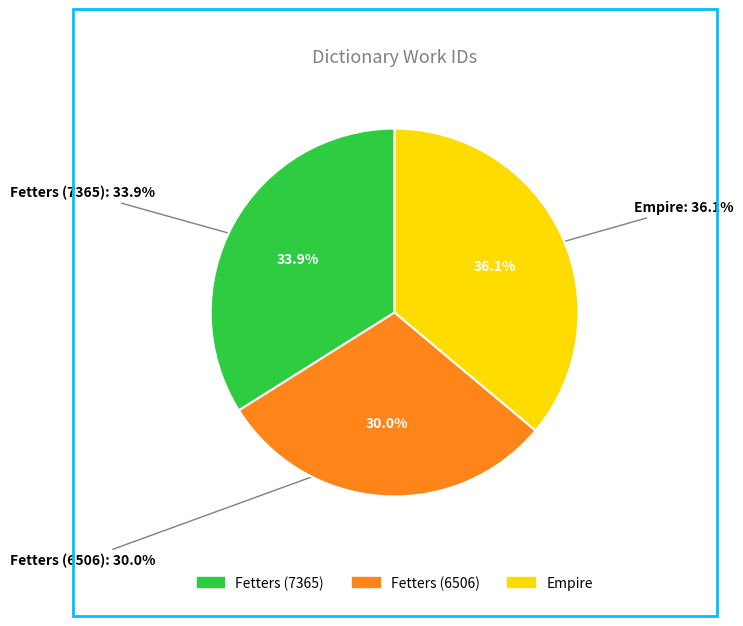

To the nearest percent, what is the difference between the Empire and Fetters (7365) slice percentages?

2%